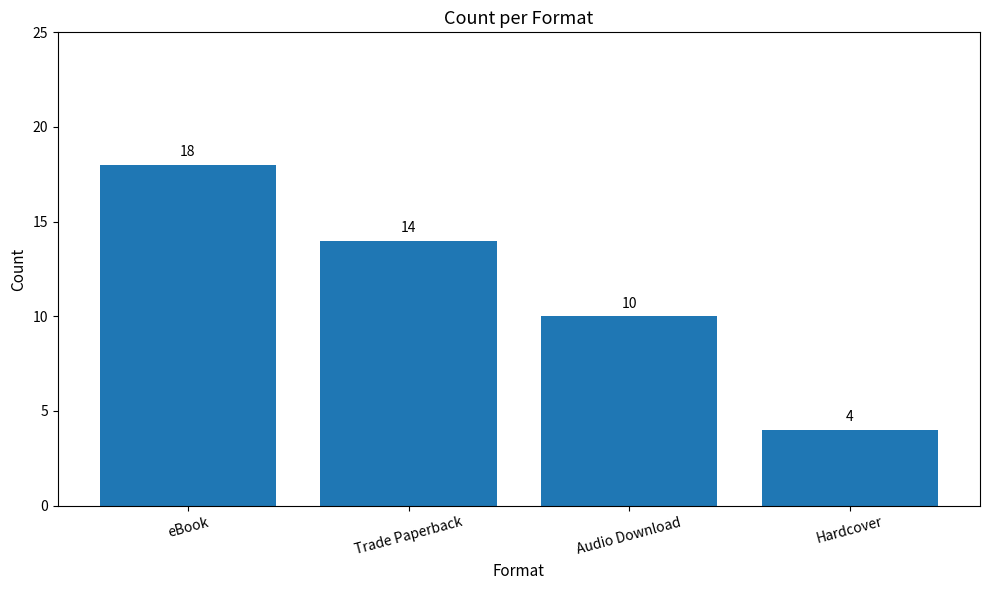

What is the sum of all values?

46